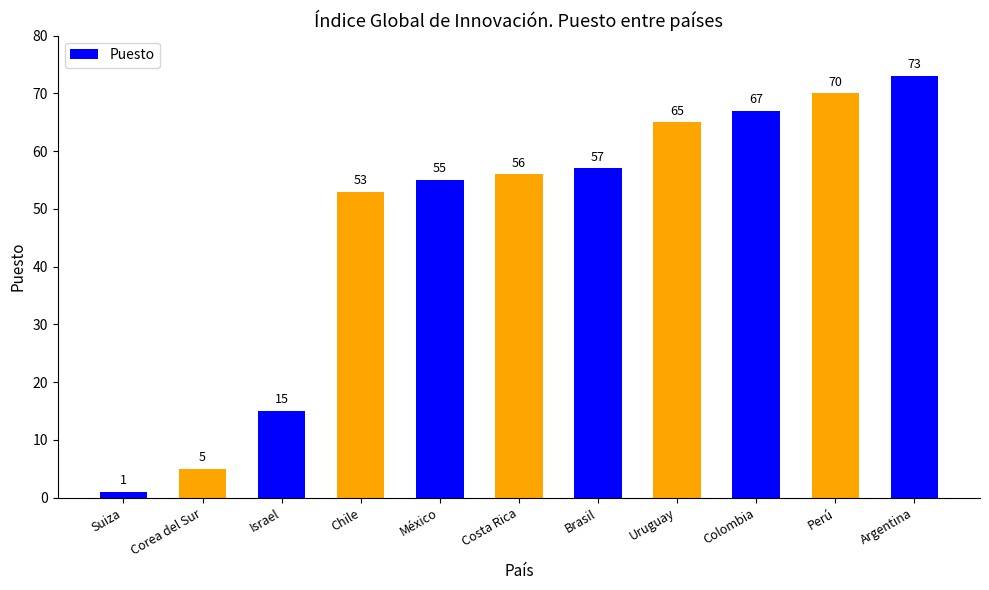

What is the change in value from Uruguay to Colombia?

+2